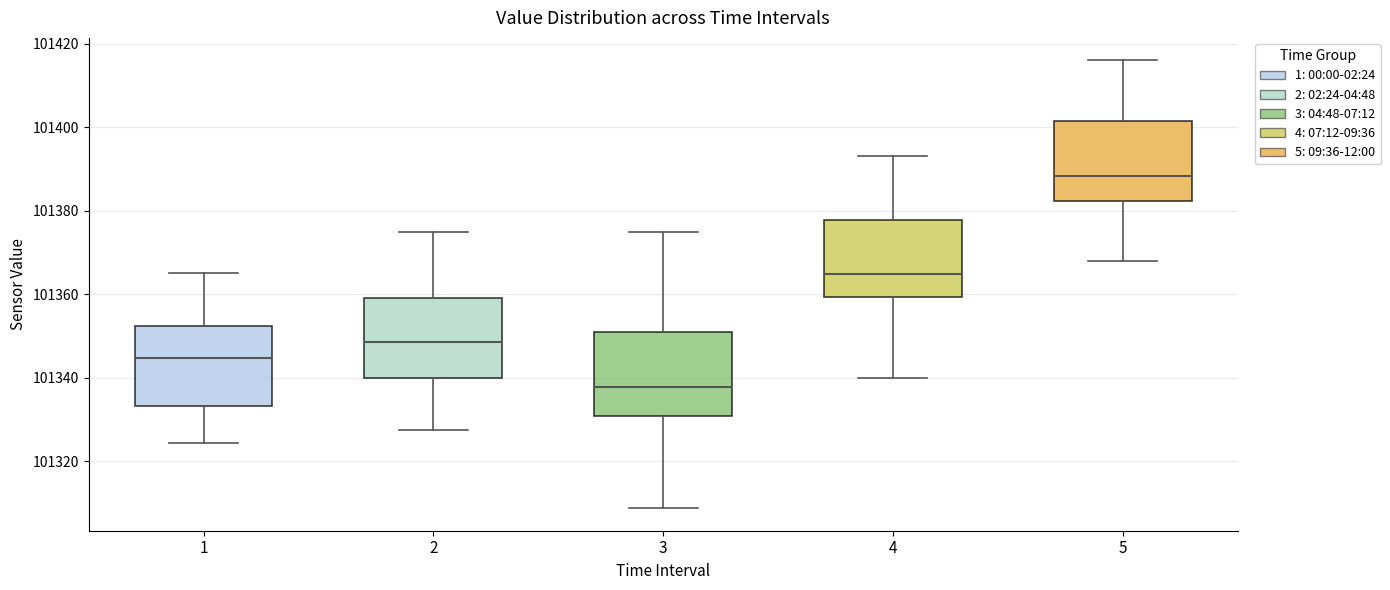

Reading left to right, read every box against the y-axis: the position of its median line, the range the box covers, and the ends of its whiskers. The values are not printed on the chart, so give them approximately, as read against the axis.

1: median 101344, box 101334 to 101352, whiskers 101324 to 101366
2: median 101348, box 101340 to 101360, whiskers 101328 to 101376
3: median 101338, box 101330 to 101350, whiskers 101308 to 101376
4: median 101364, box 101360 to 101378, whiskers 101340 to 101394
5: median 101388, box 101382 to 101402, whiskers 101368 to 101416